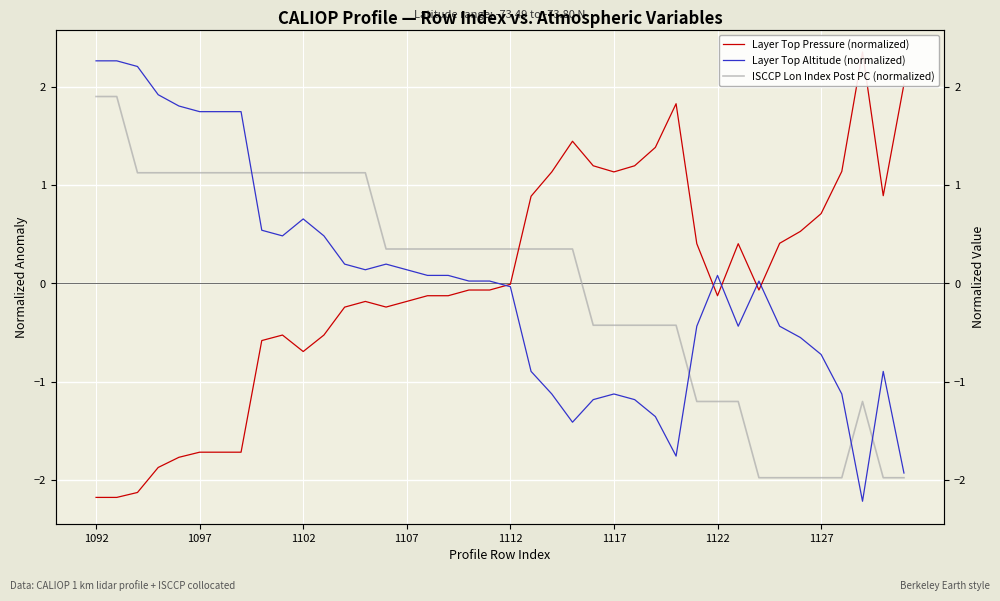

Reading left to right, extract all data points from this chart.

Layer Top Pressure (normalized): -2.2	-2.2	-2.1	-1.9	-1.8	-1.7	-1.7	-1.7	-0.6	-0.5	-0.7	-0.5	-0.2	-0.2	-0.2	-0.2	-0.1	-0.1	-0.1	-0.1	-0.0	0.9	1.1	1.4	1.2	1.1	1.2	1.4	1.8	0.4	-0.1	0.4	-0.1	0.4	0.5	0.7	1.1	2.4	0.9	2.0
Layer Top Altitude (normalized): 2.3	2.3	2.2	1.9	1.8	1.7	1.7	1.7	0.5	0.5	0.7	0.5	0.2	0.1	0.2	0.1	0.1	0.1	0.0	0.0	-0.0	-0.9	-1.1	-1.4	-1.2	-1.1	-1.2	-1.4	-1.8	-0.4	0.1	-0.4	0.0	-0.4	-0.6	-0.7	-1.1	-2.2	-0.9	-1.9
ISCCP Lon Index Post PC (normalized): 1.9	1.9	1.1	1.1	1.1	1.1	1.1	1.1	1.1	1.1	1.1	1.1	1.1	1.1	0.3	0.3	0.3	0.3	0.3	0.3	0.3	0.3	0.3	0.3	-0.4	-0.4	-0.4	-0.4	-0.4	-1.2	-1.2	-1.2	-2.0	-2.0	-2.0	-2.0	-2.0	-1.2	-2.0	-2.0